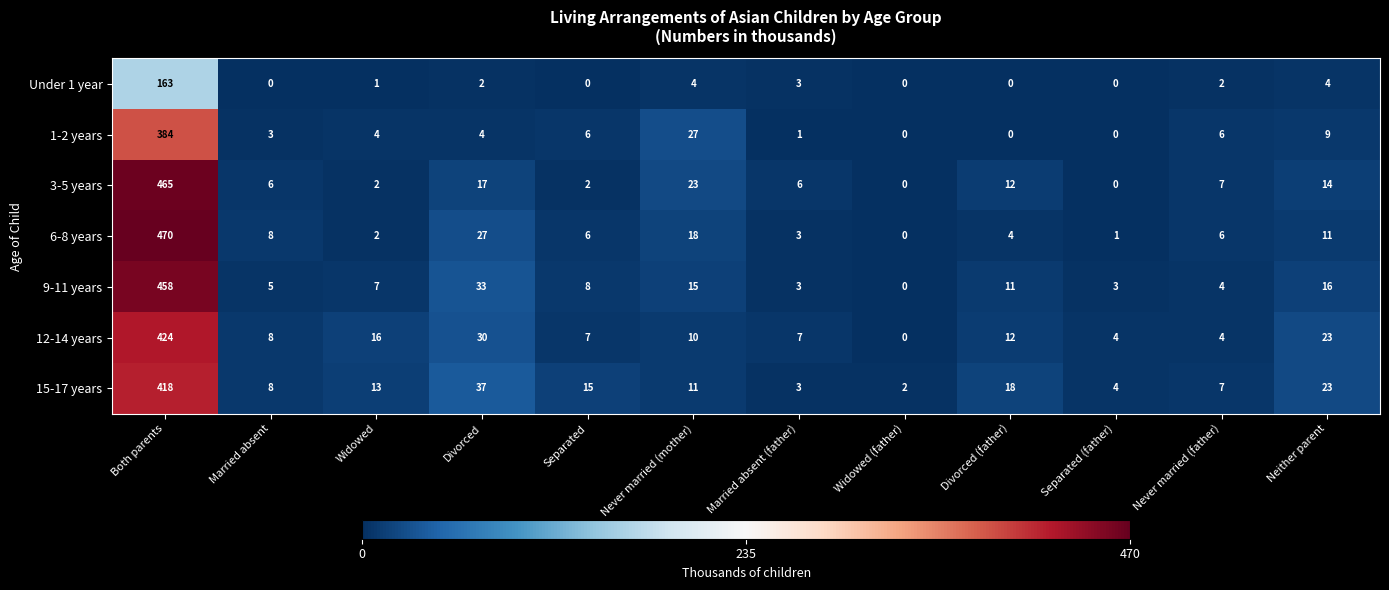

At how many categories does at least one series exceed 206?

1